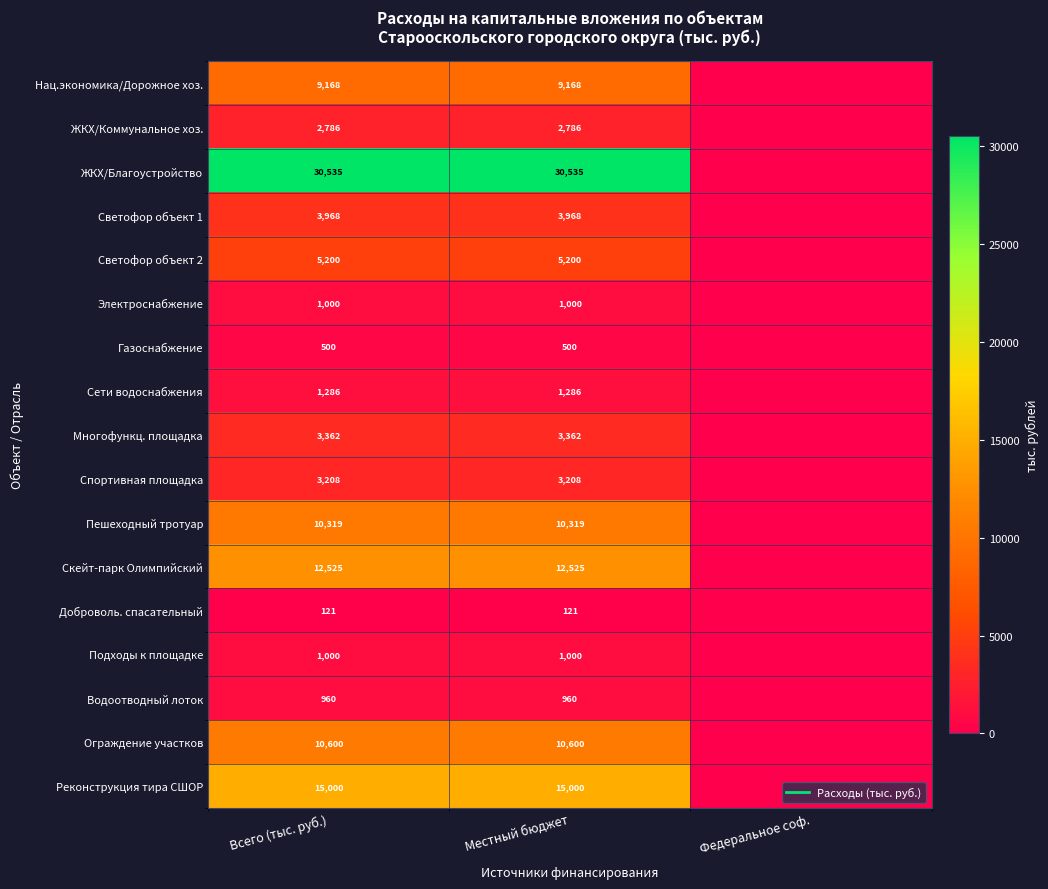

Count the number of data series in this chart.

17